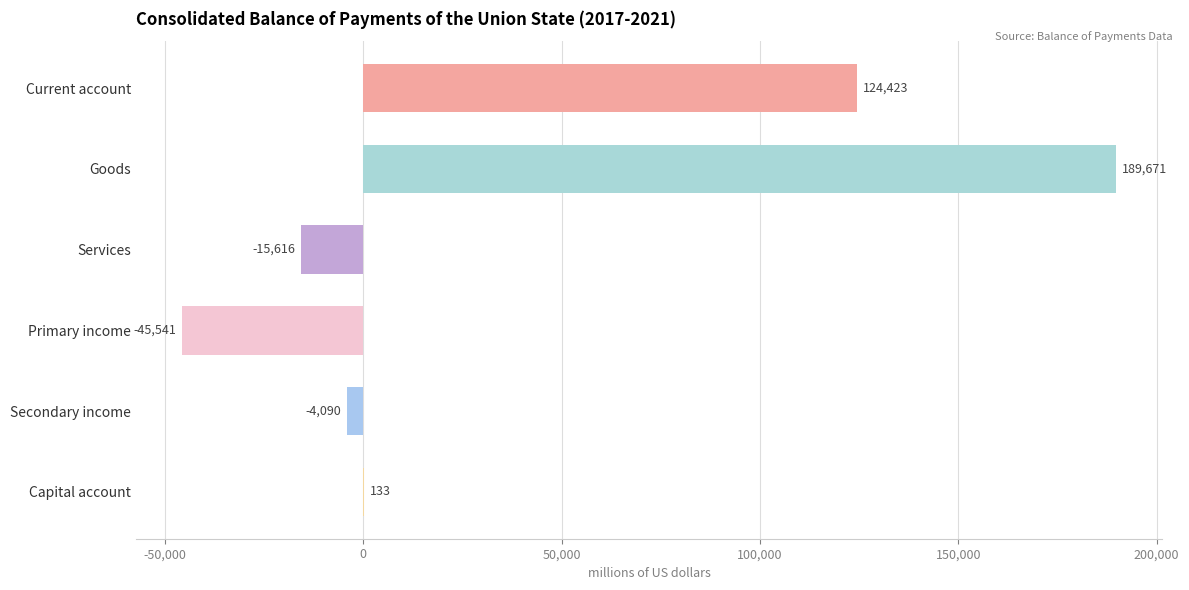

Where is the data nearest to the value 72065?

Current account